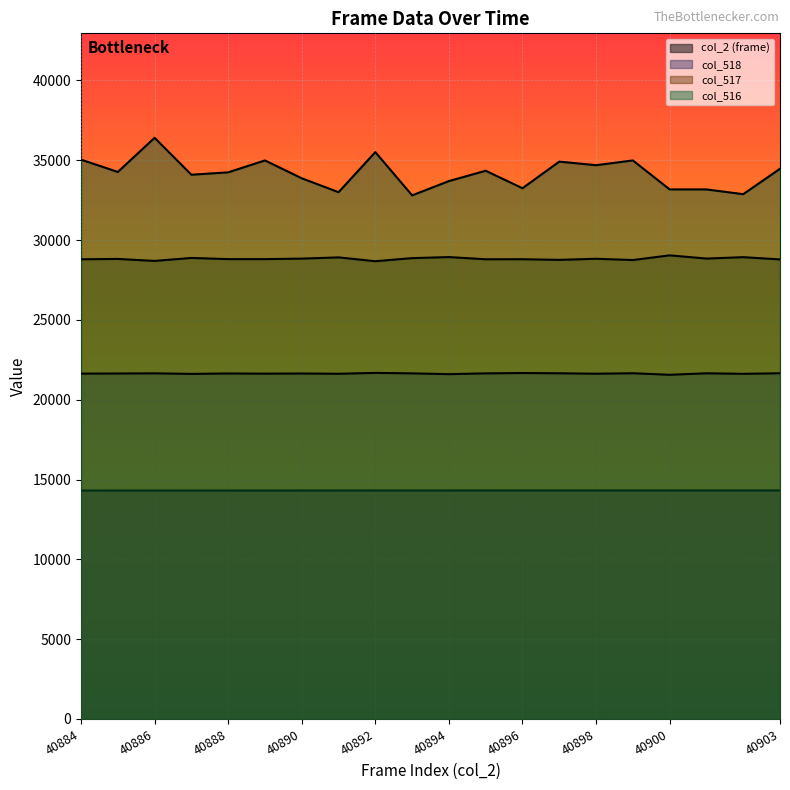

At which category is the sum across all series the highest?

40886